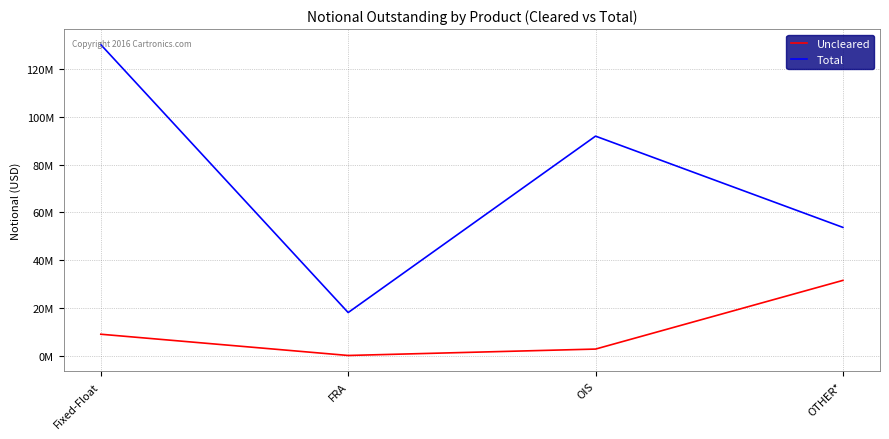

Which series has the widest spread of values?

Total